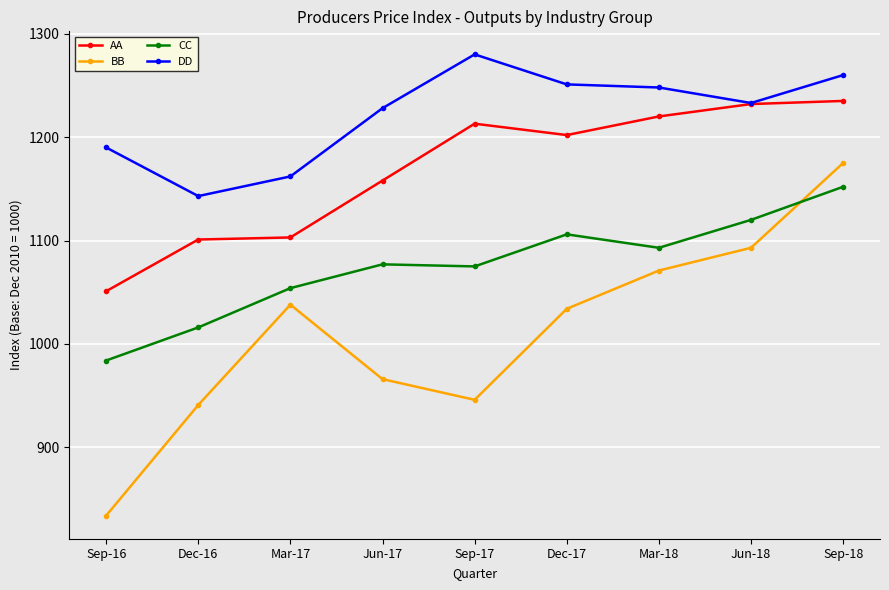

Between which two adjacent categories do BB and CC first intersect?

Jun-18 and Sep-18